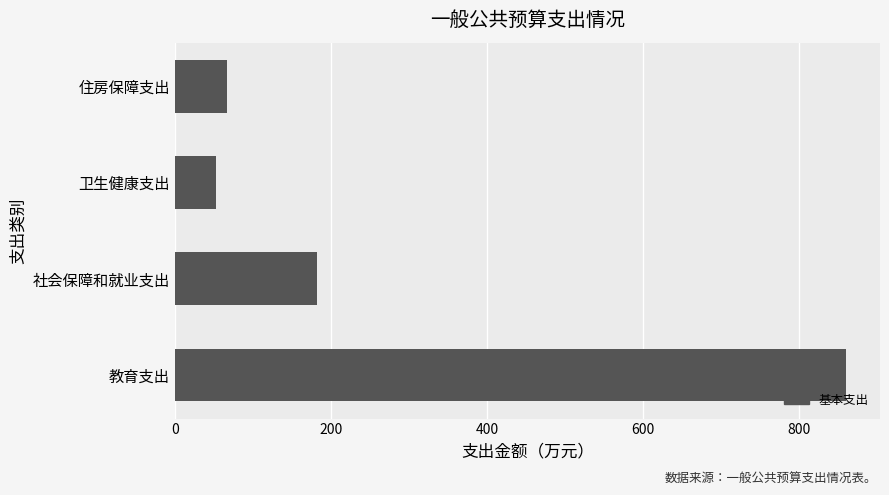

What is the minimum value shown in the chart?

52.9